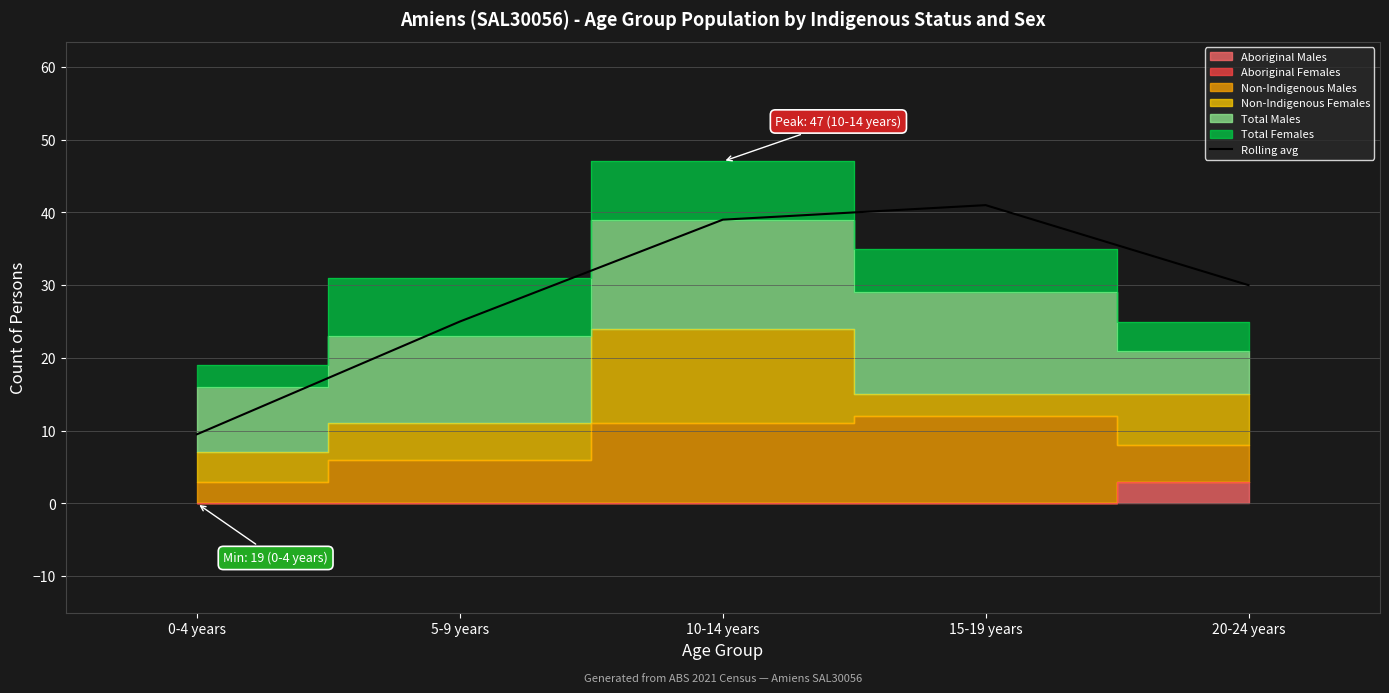

List the labels in order of value, smallest first.

0-4 years, 5-9 years, 20-24 years, 10-14 years, 15-19 years